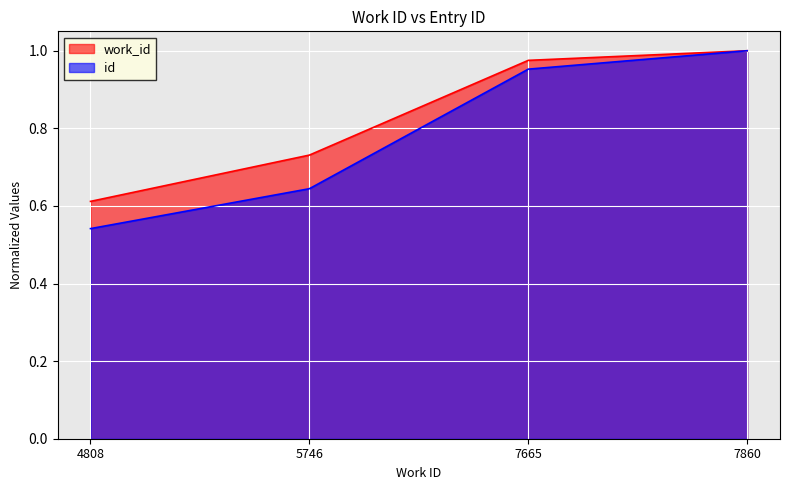

The id series shows 0.3 at 4808. True or false?

False